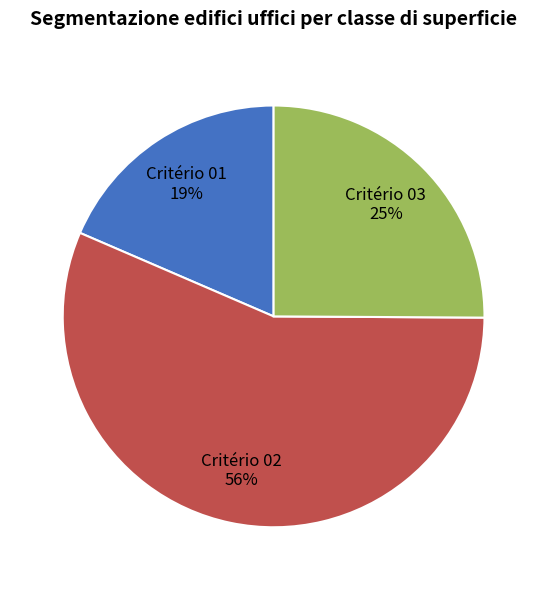

Which slice represents more than half of the pie?

Critério 02